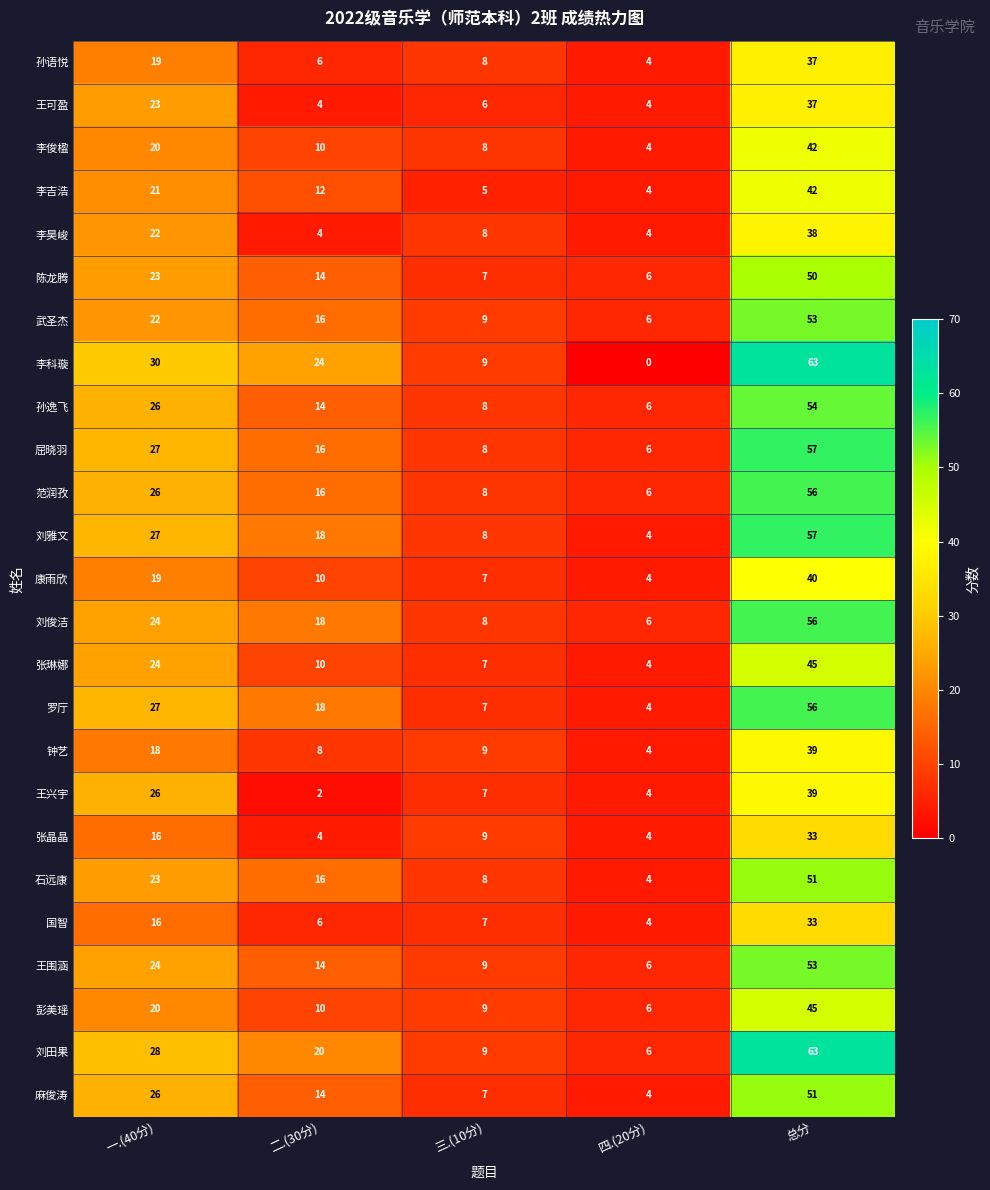

What is the greatest value displayed?

63